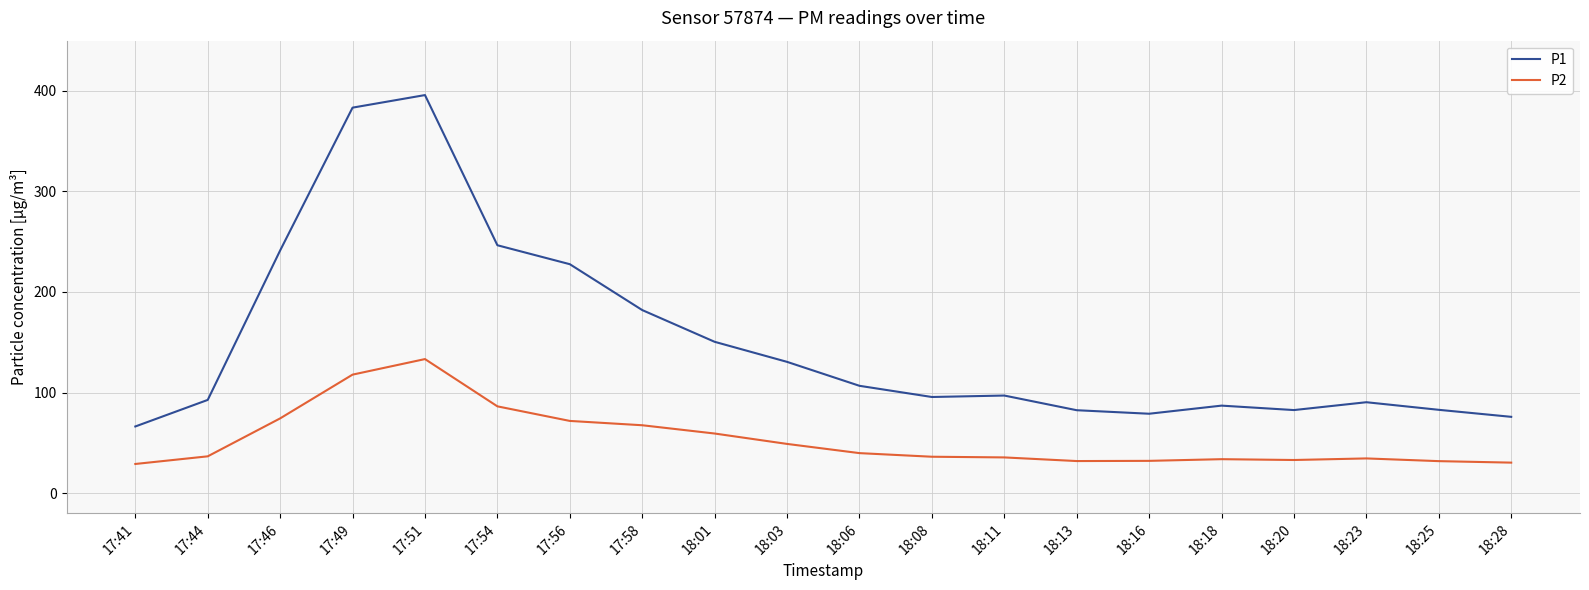

True or false: P2 and P1 cross at least once.

False